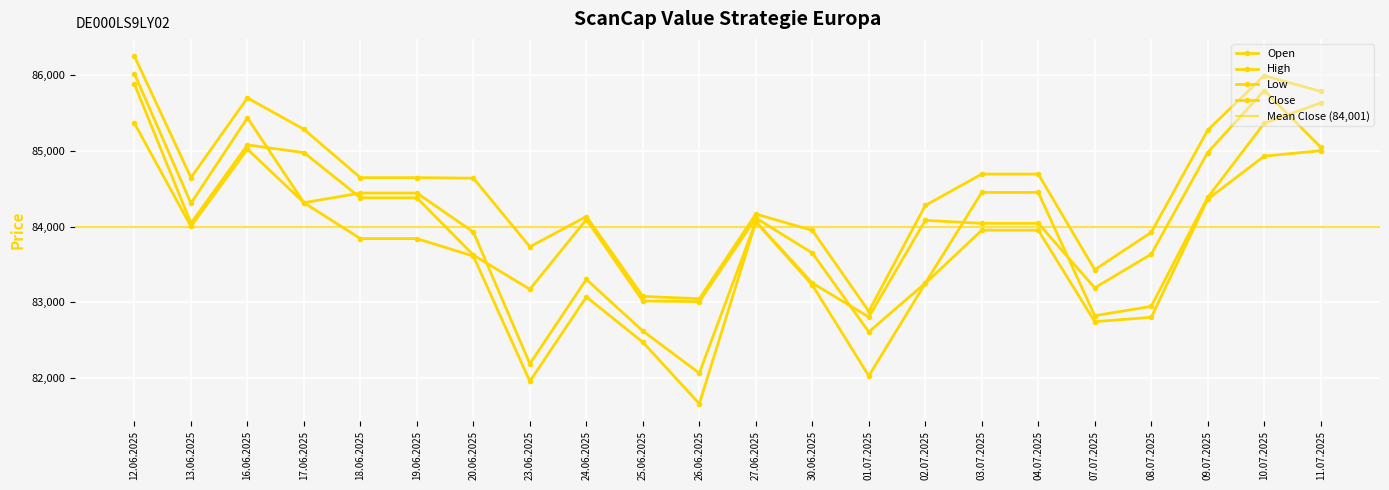

How many interior local valleys does the High series have?

5